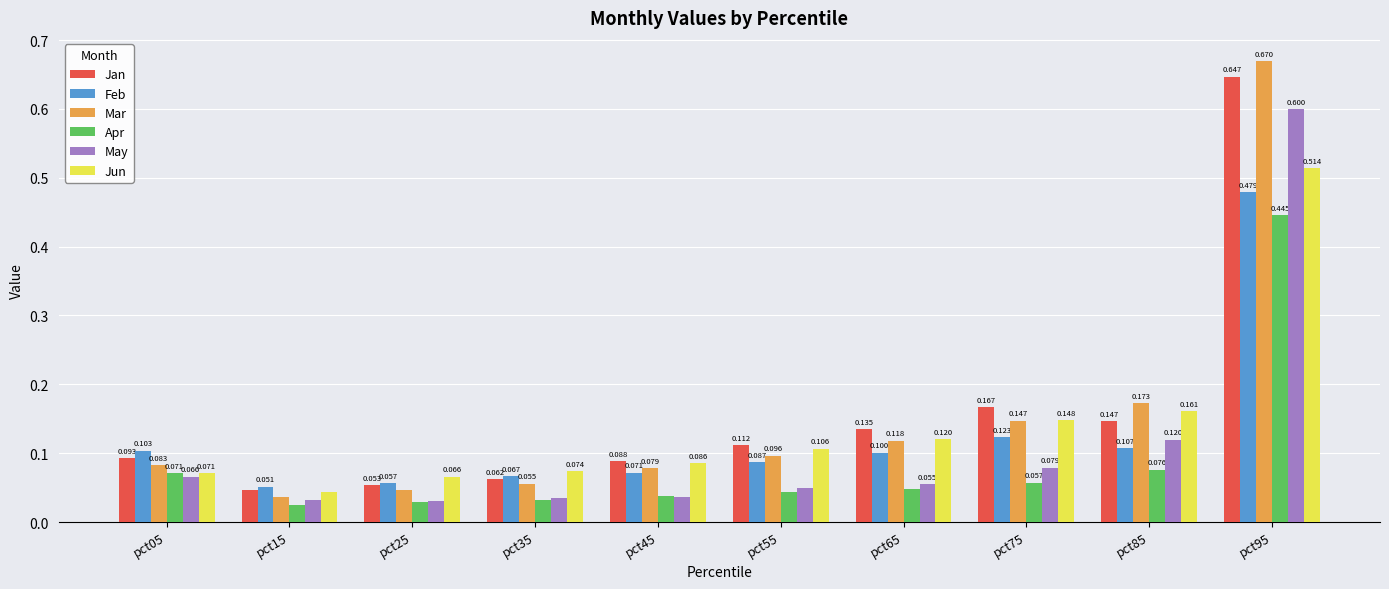

Where is May nearest to the value 0?

pct25